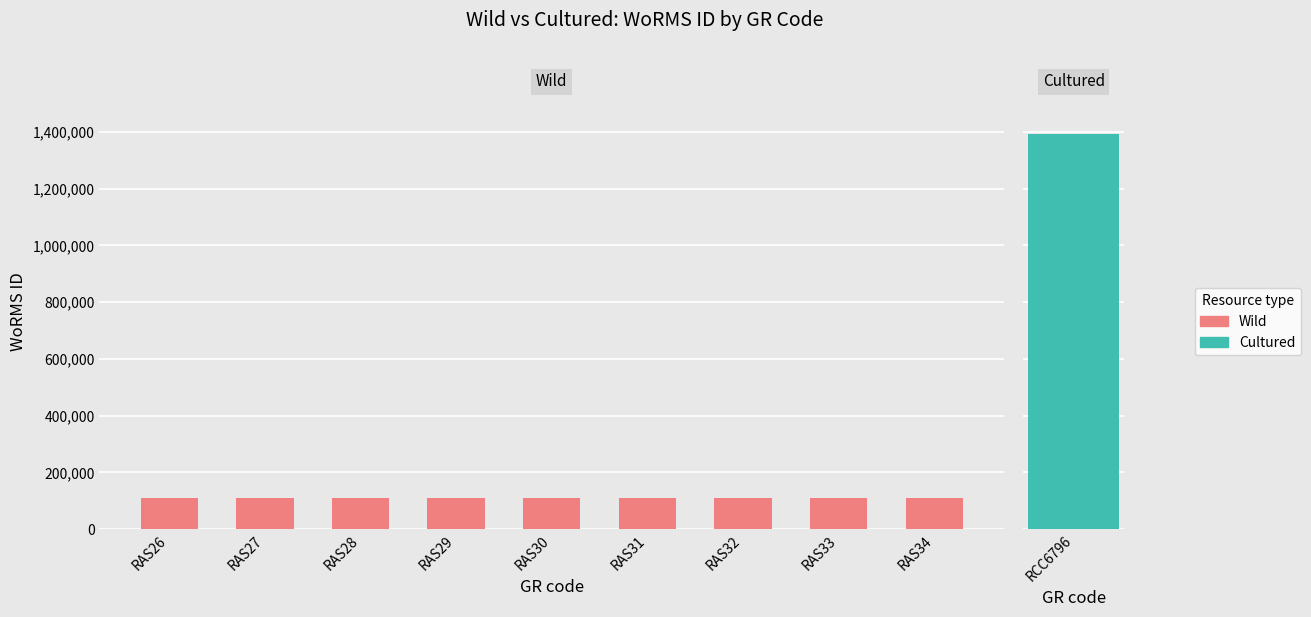

What is the approximate value at RAS33?

111411